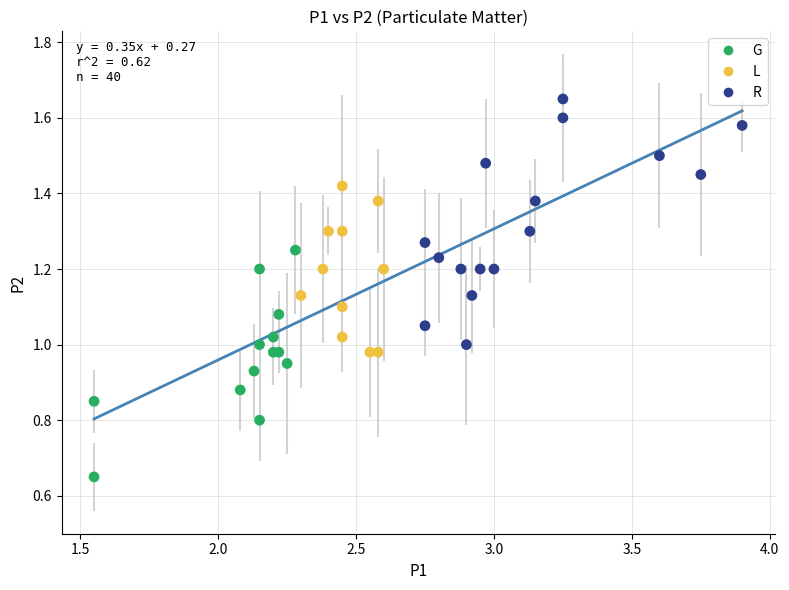

Which series contains the highest Y value?

R